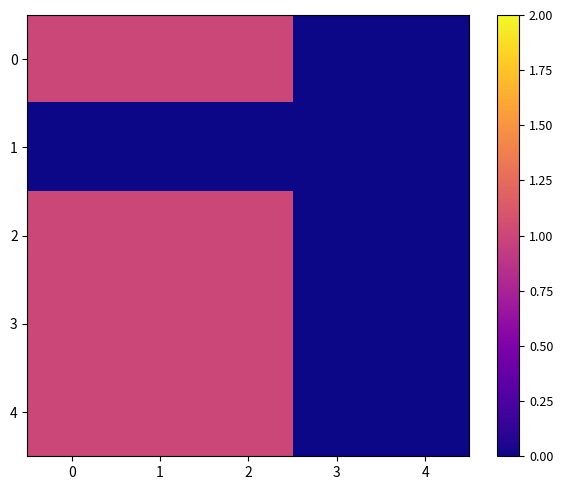

What is the total value across all series at 2?

4